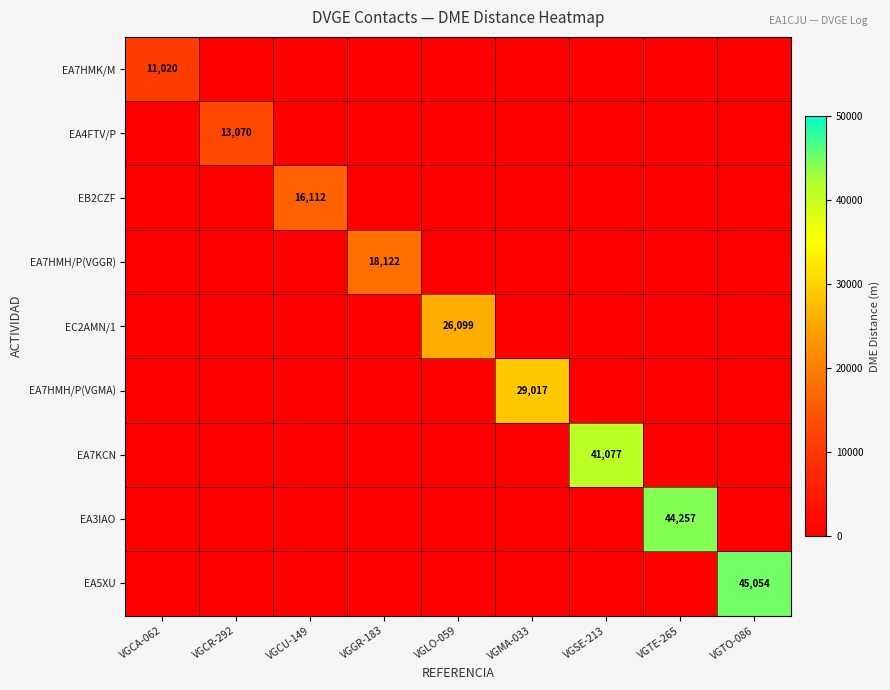

The EA7HMH/P(VGGR) series shows 30511 at VGGR-183. True or false?

False